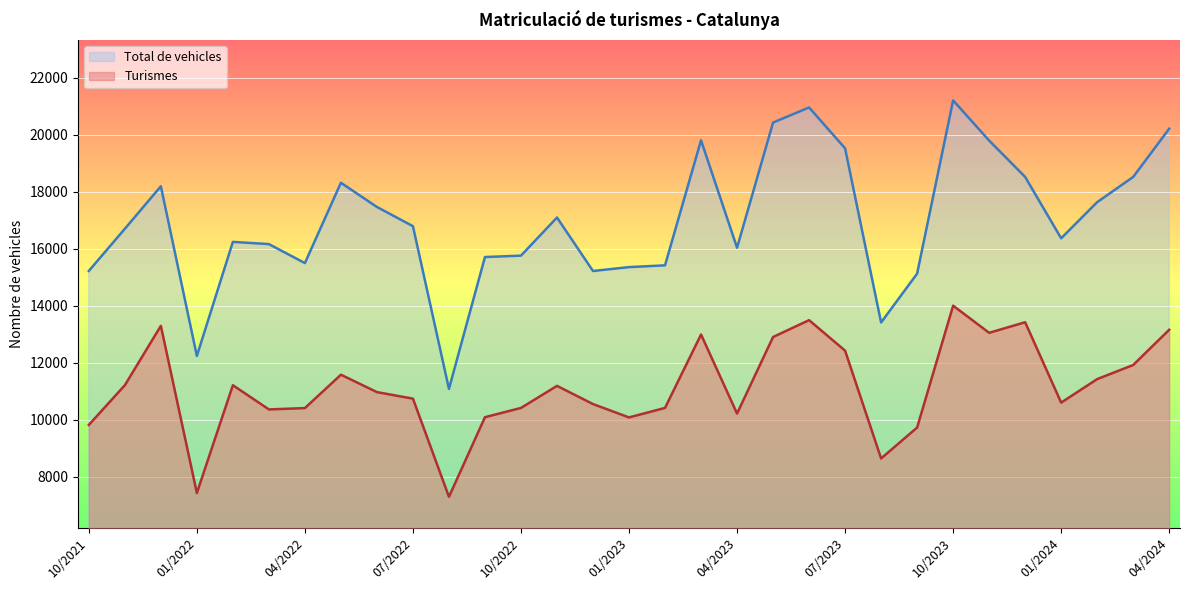

How many interior local valleys does the Turismes series have?

8